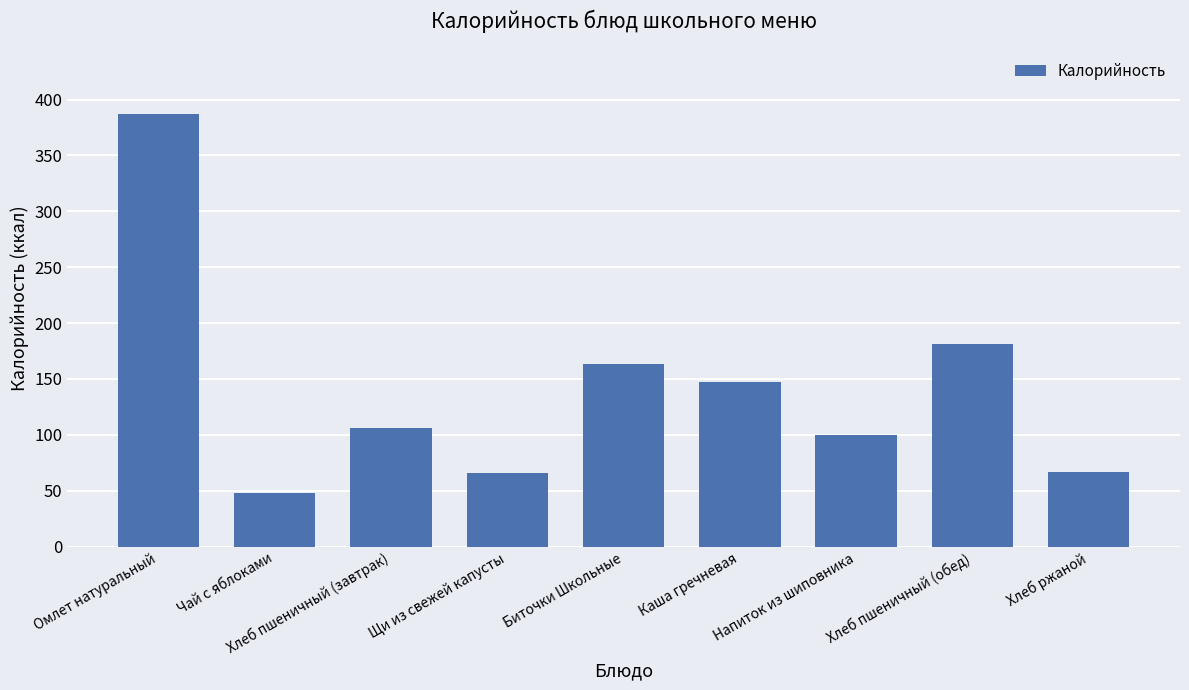

What is the difference between the maximum and minimum values?

339